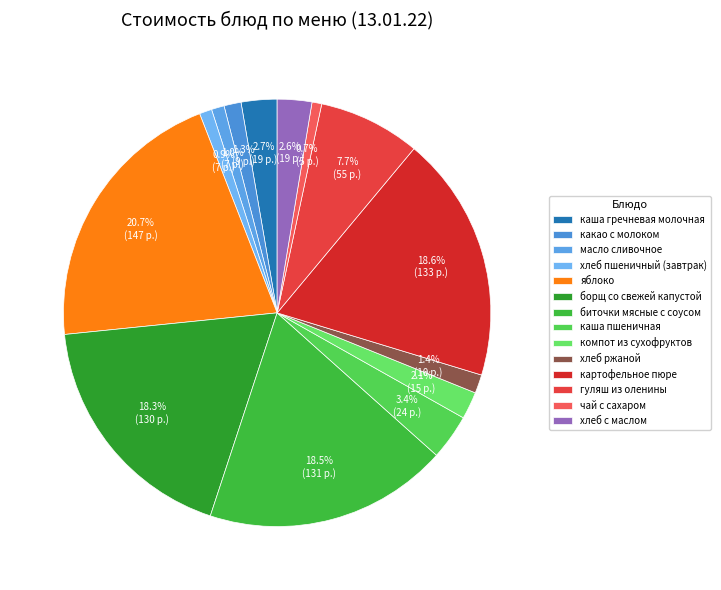

True or false: хлеб ржаной accounts for 1% of the total.

True